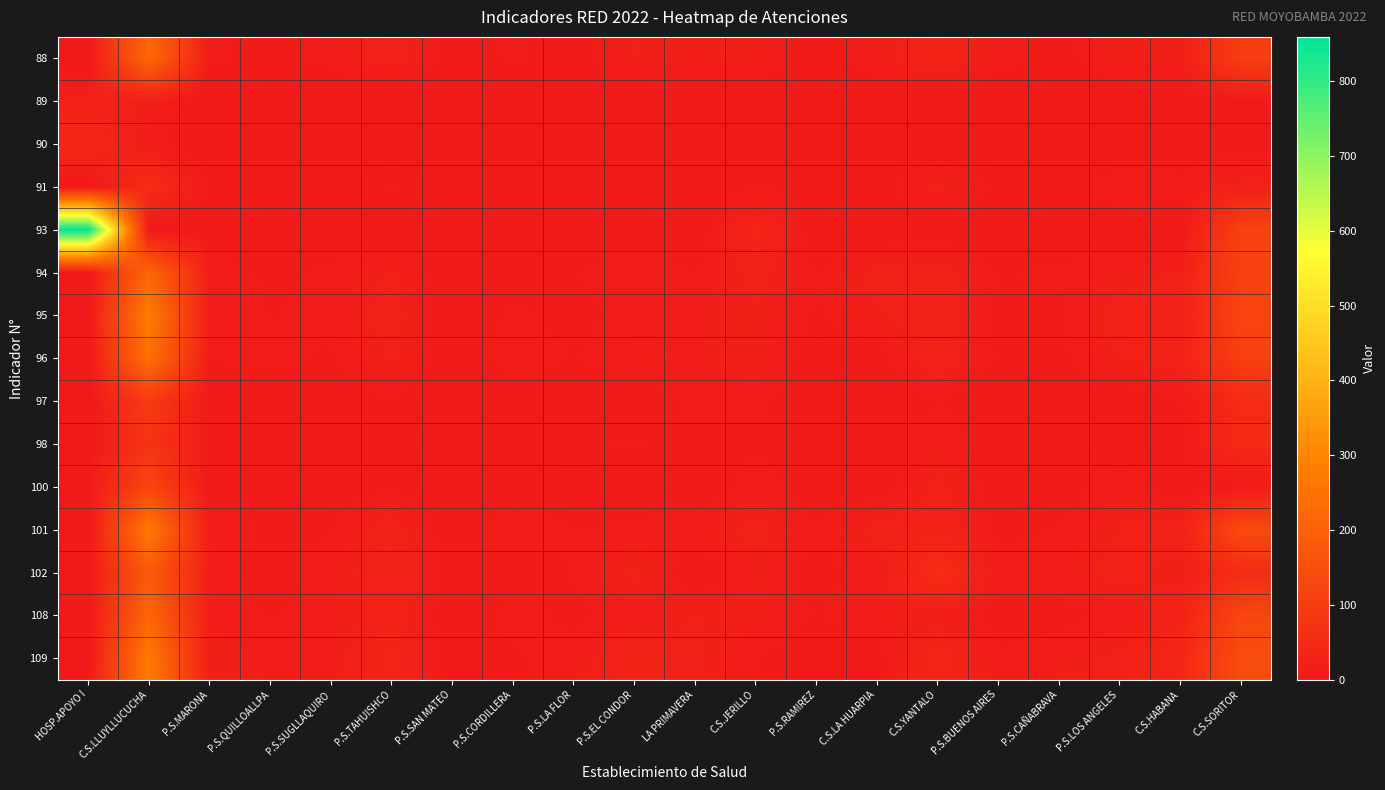

Rank the series at P.S.SUGLLAQUIRO from highest to lowest value.

109, 102, 108, 88, 94, 95, 101, 96, 98, 97, 100, 90, 91, 93, 89